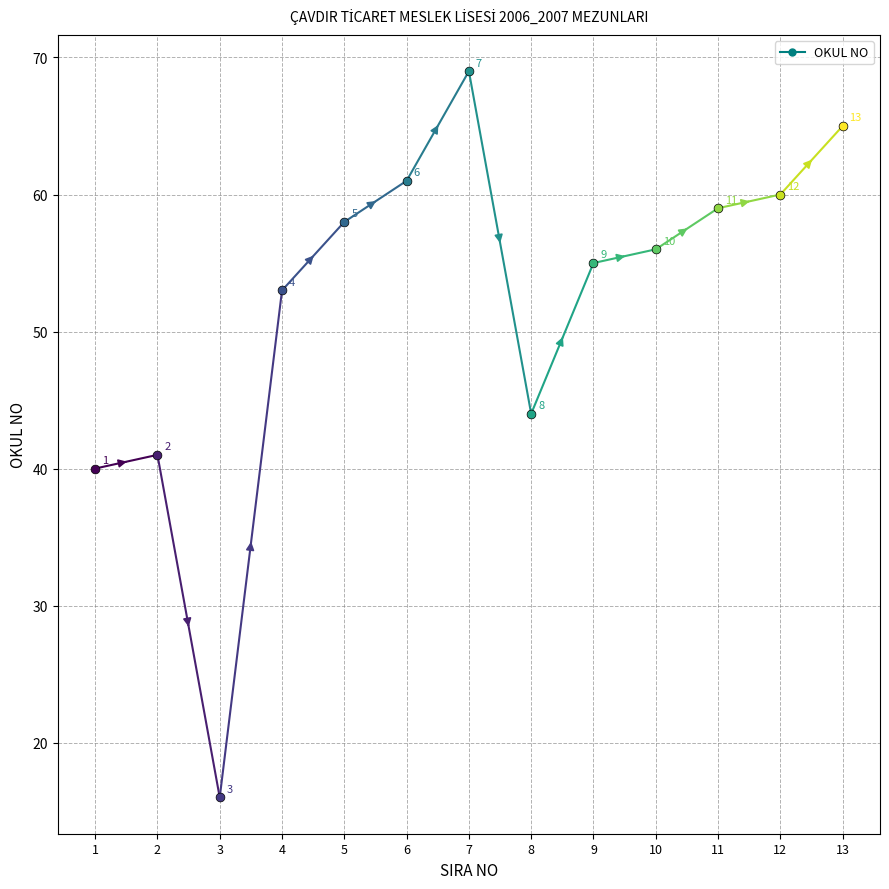

Between 3 and 12, which is larger?

12